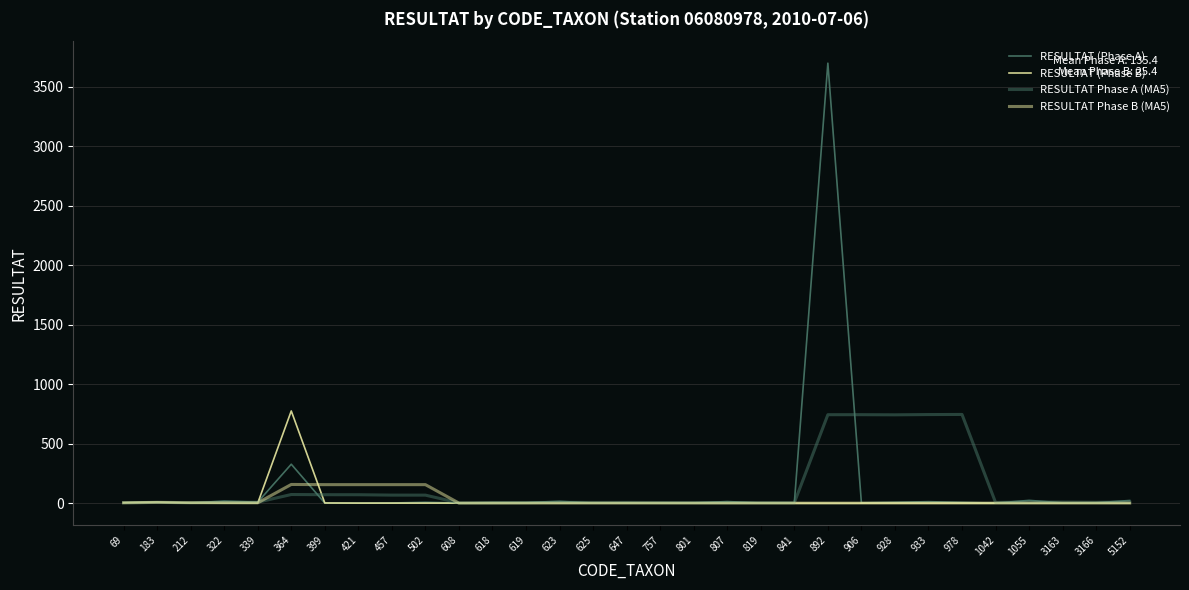

Is it true that RESULTAT (Phase B) equals -491.4 at 819?

False